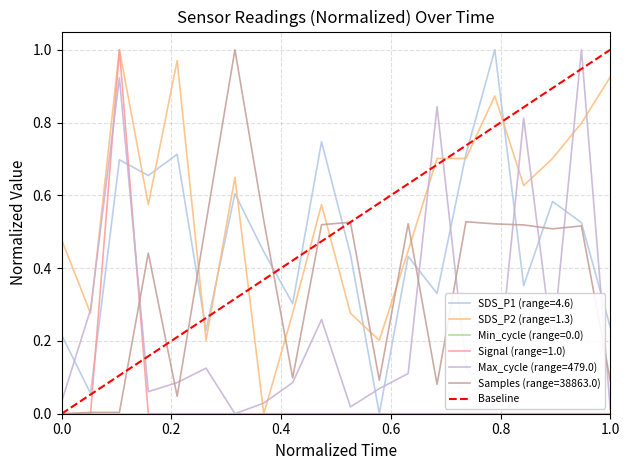

Rank the categories by value from highest to lowest.

1.0, 0.0